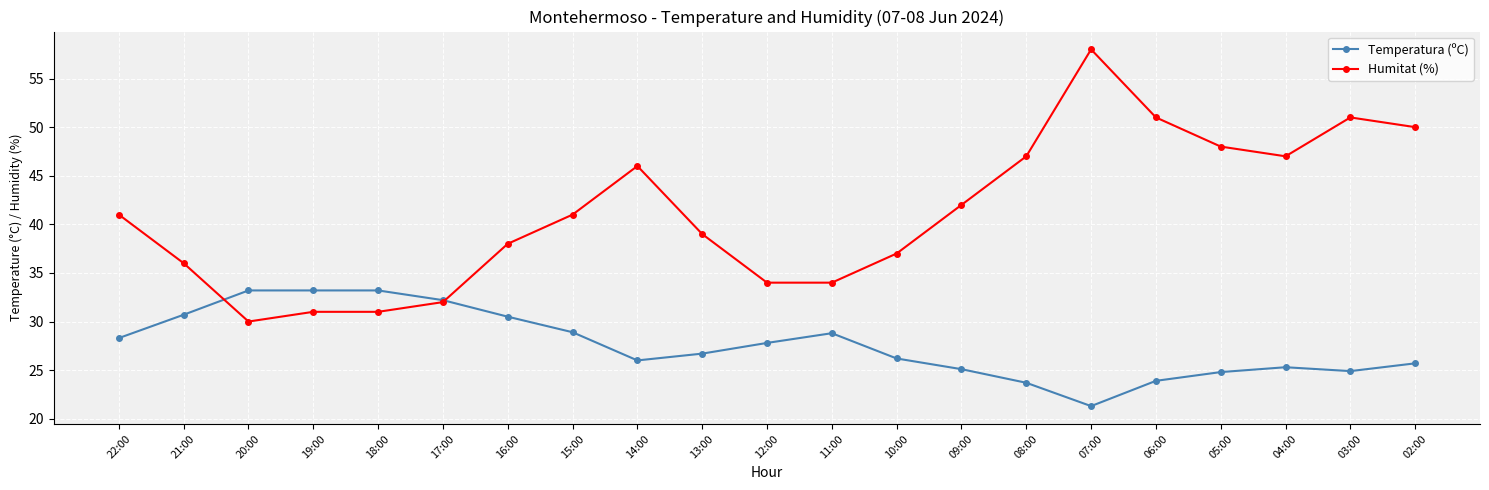

Count the number of data series in this chart.

2